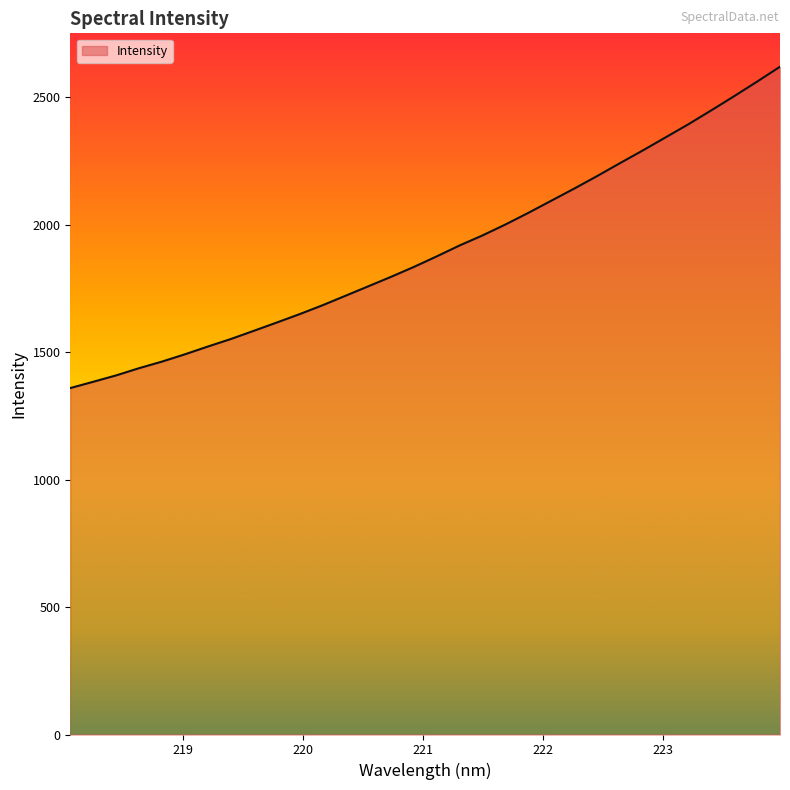

What is the difference between the second highest and second lowest values?

1177.6